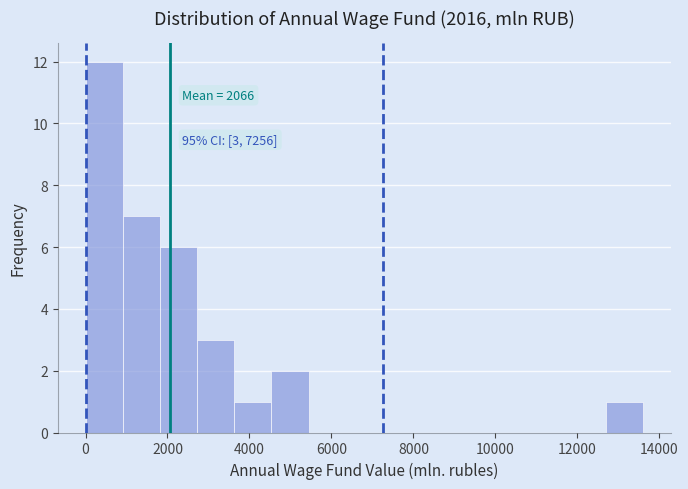

Which range on the x-axis has the tallest bar?

0 to 1000